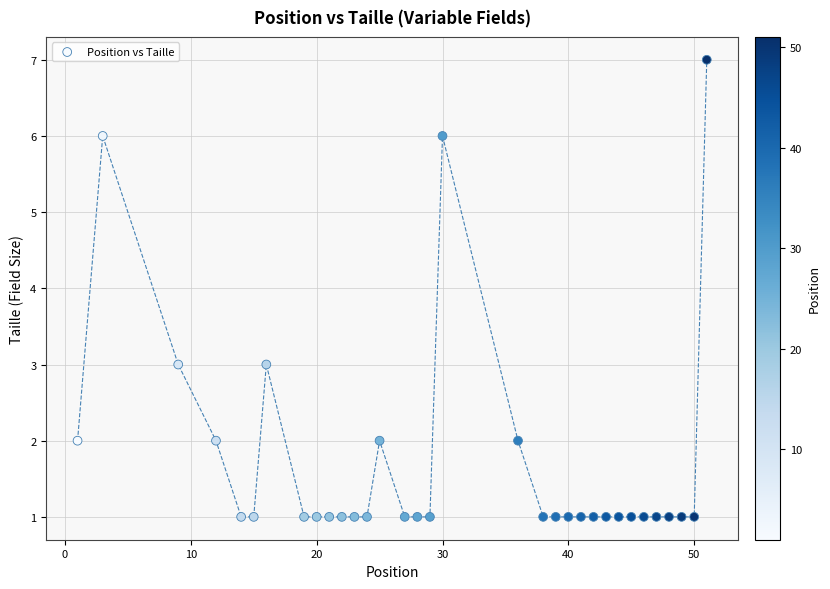

What is the range of X values (max minus min)?

50